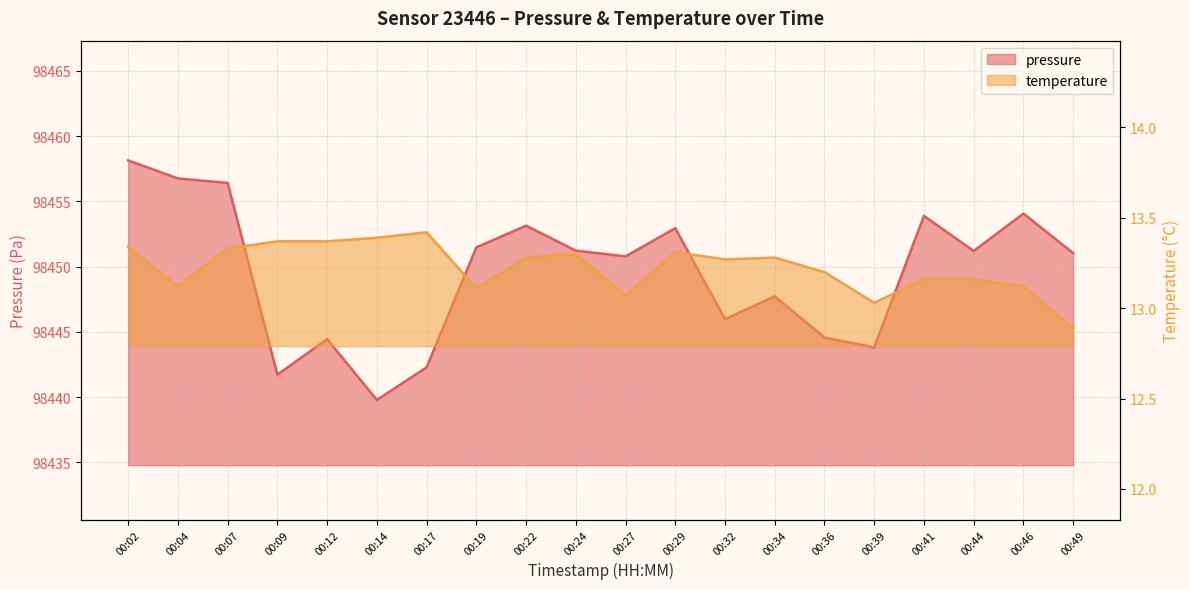

At which category does temperature reach its first local valley?

00:04